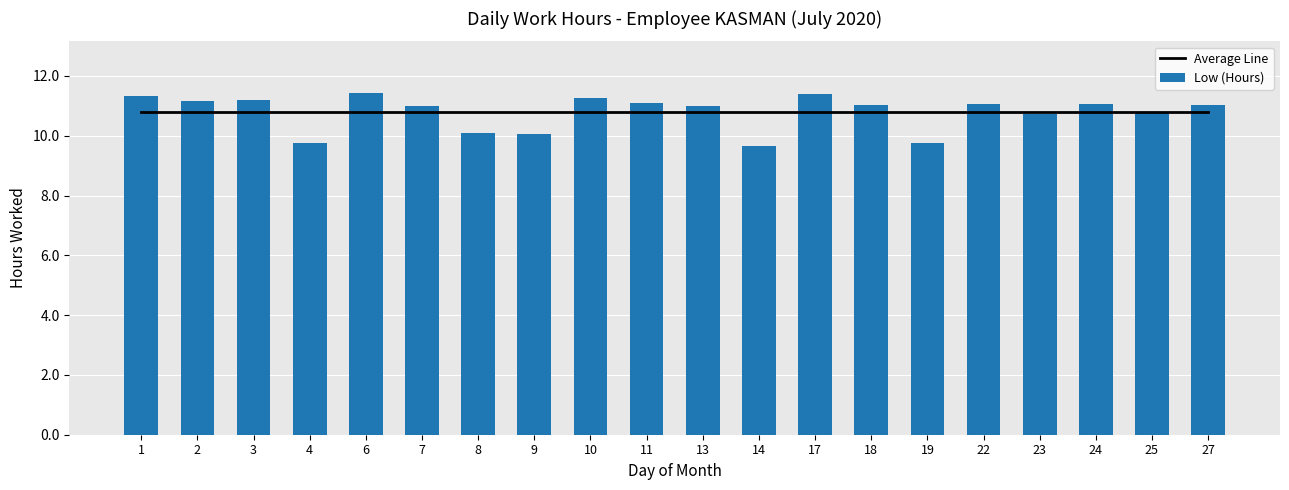

Reading right to left, list all the values displayed in this chart.

Average Line: 10.8	10.8	10.8	10.8	10.8	10.8	10.8	10.8	10.8	10.8	10.8	10.8	10.8	10.8	10.8	10.8	10.8	10.8	10.8	10.8
Low (Hours): 11.0	10.8	11.1	10.7	11.1	9.7	11.0	11.4	9.7	11.0	11.1	11.3	10.1	10.1	11.0	11.4	9.7	11.2	11.2	11.3